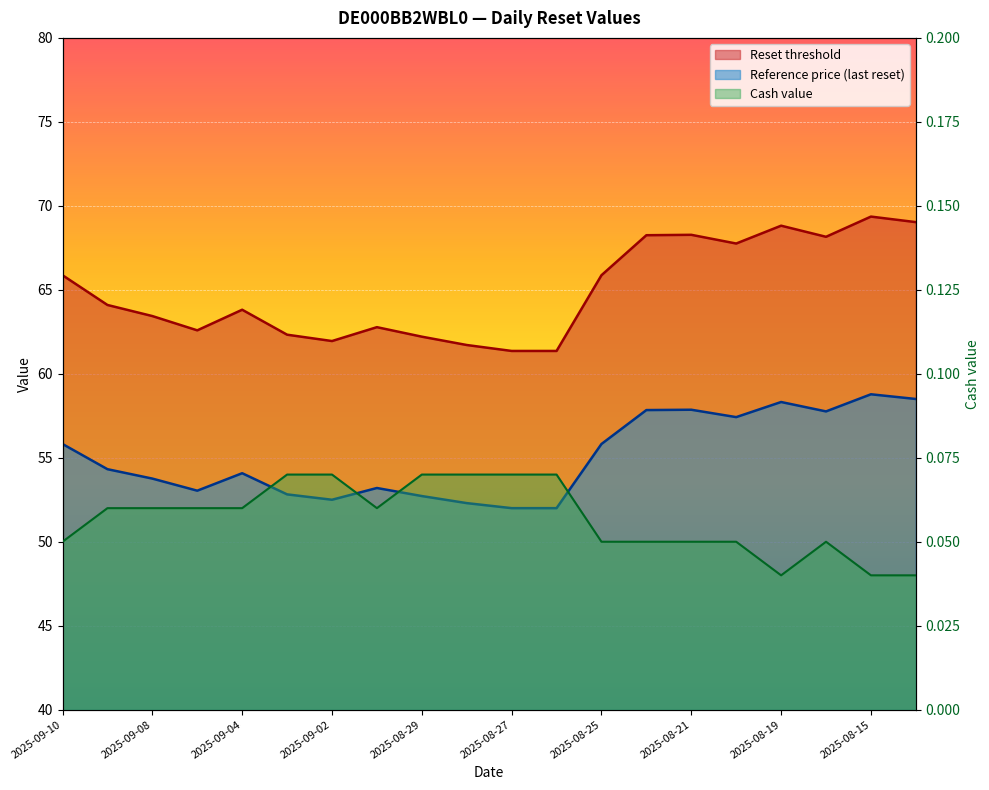

How many categories are shown in the chart?

20